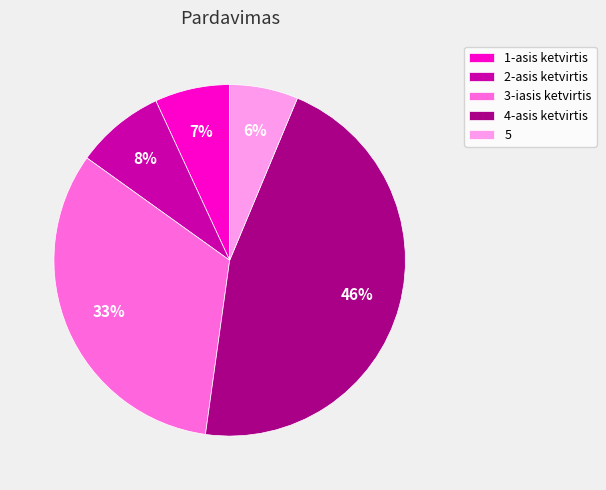

Is there a majority slice in this chart?

No